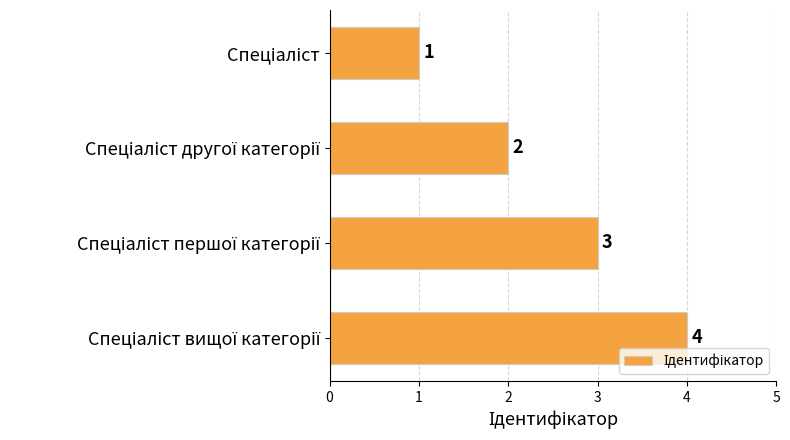

What is the value of the 1st bar from the top?

1